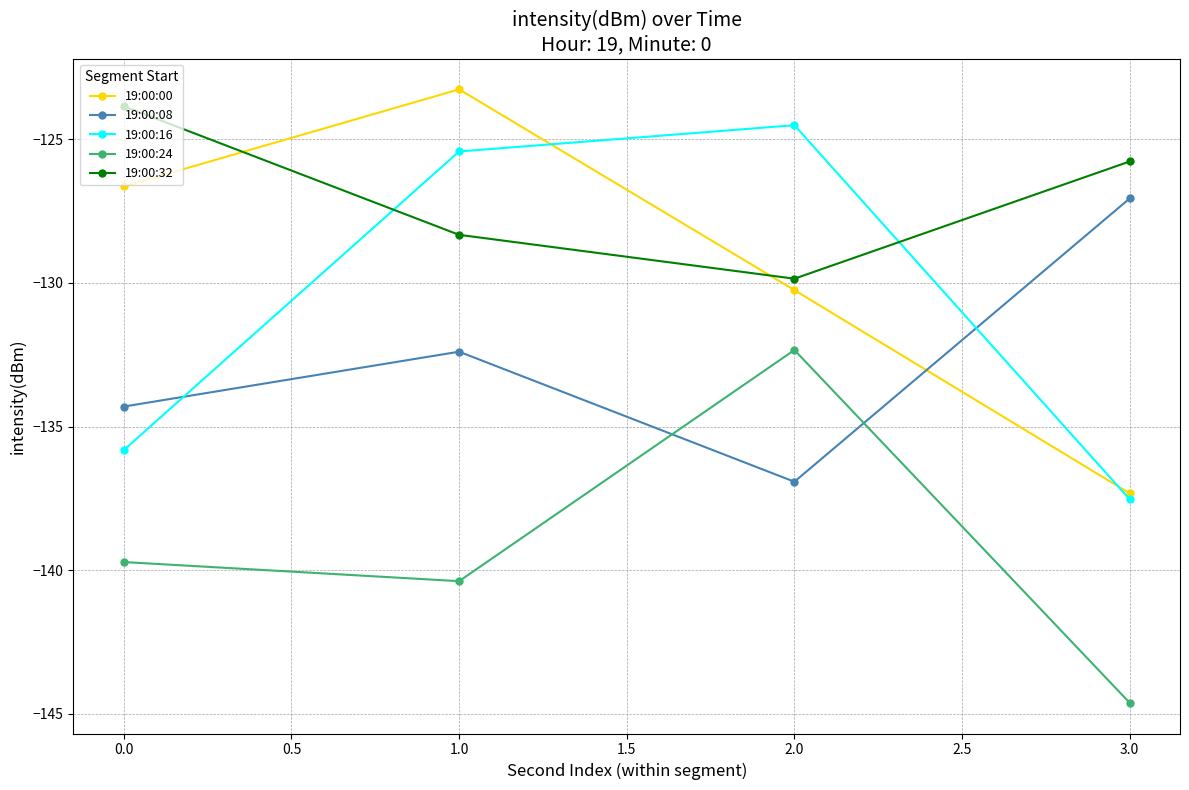

Where does the 19:00:16 series first go above -125?

2.0